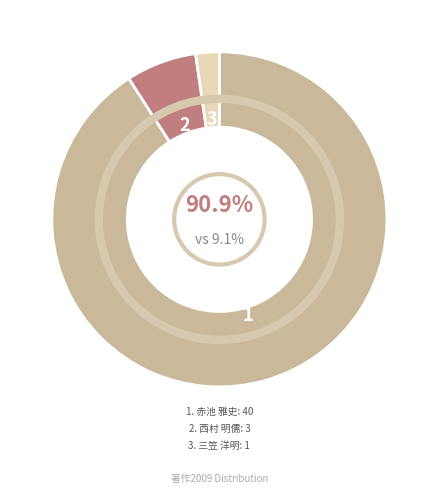

What is the total percentage of 三笠 洋明 and 赤池 雅史?

93.2%